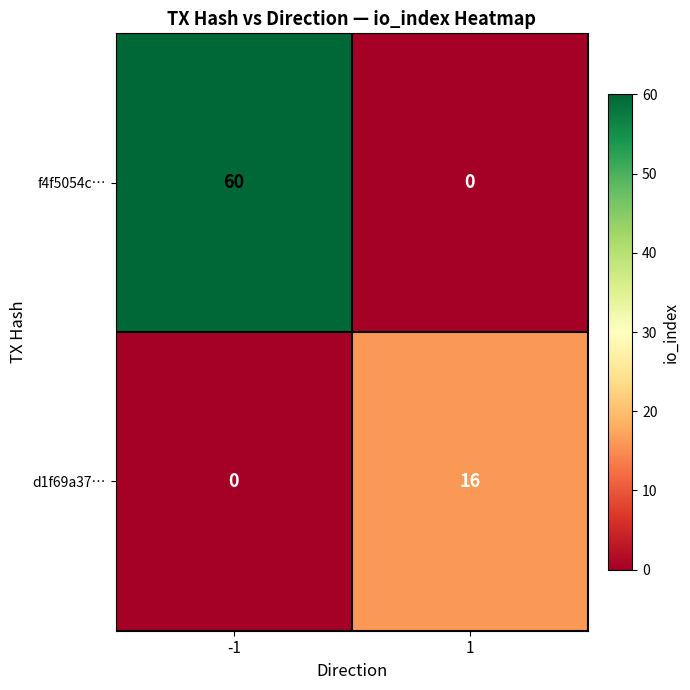

What is the spread (max minus min) of values at 1?

16